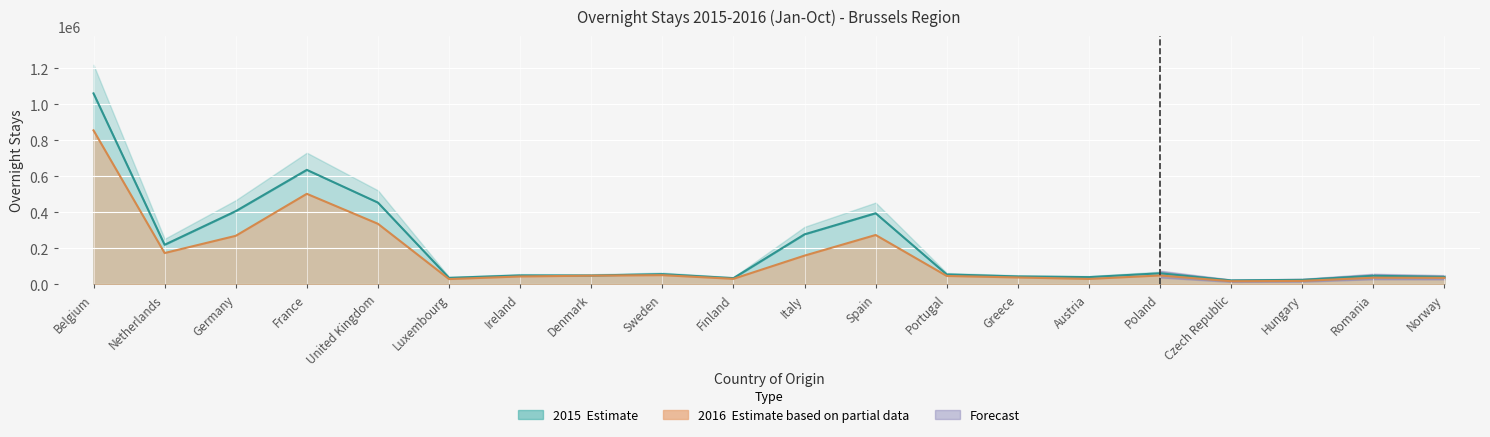

The 2015 series shows 43392 at Greece. True or false?

True